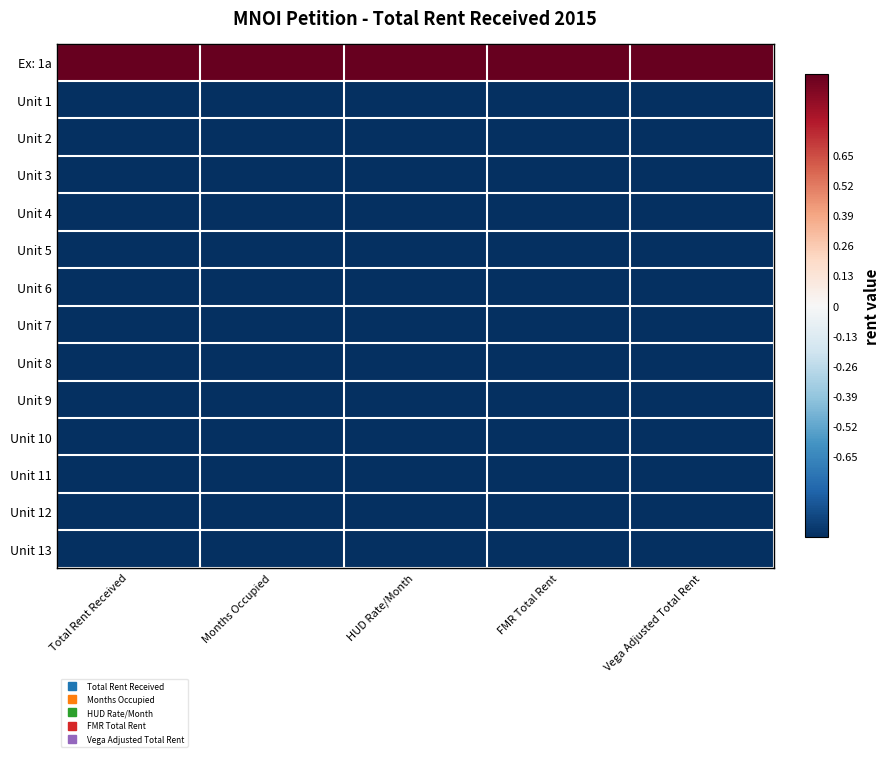

At how many categories does at least one series exceed 0?

5